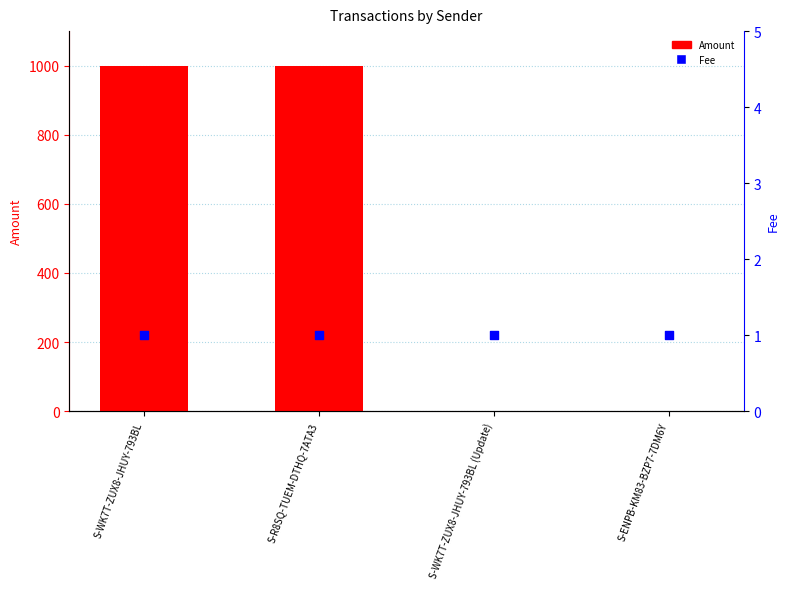

Which series contains the lowest Y value?

Amount